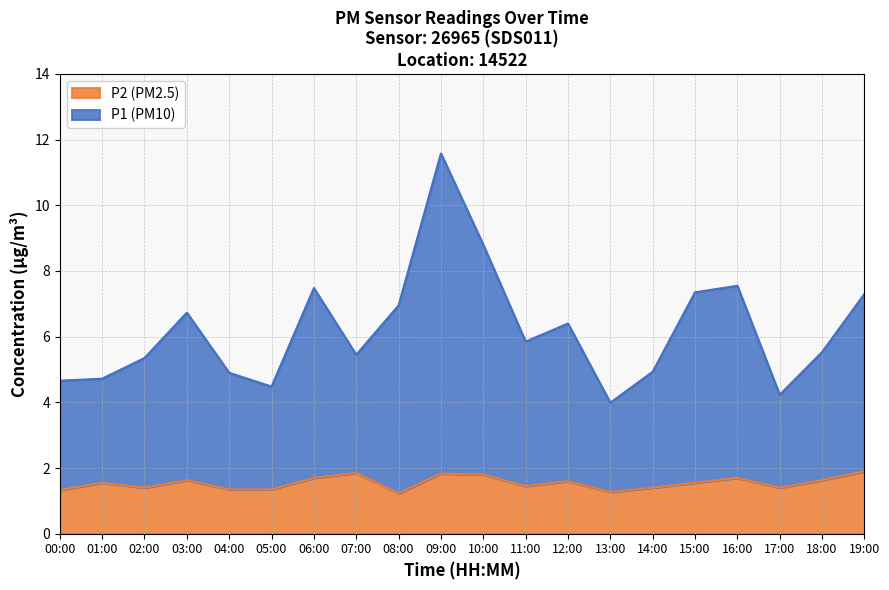

Which series has the largest total across all categories?

P1 (PM10)